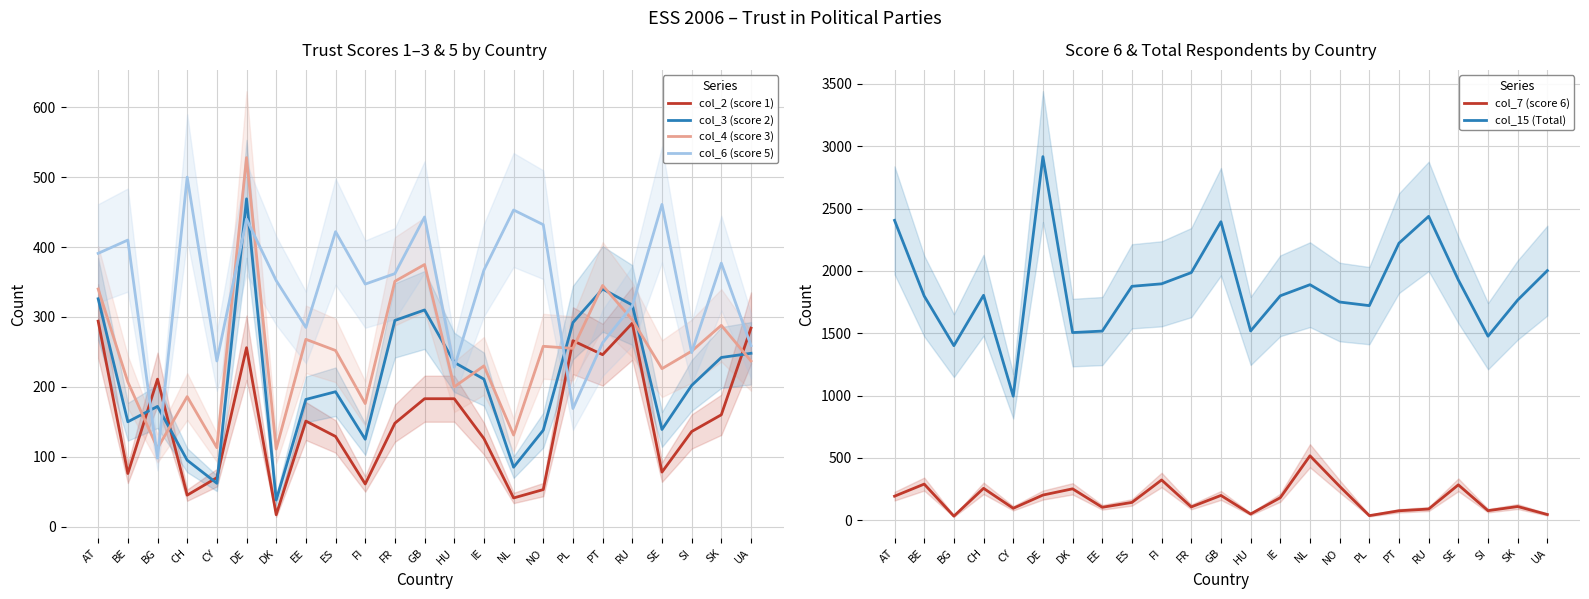

The col_4 (score 3) series shows 111 at SE. True or false?

False